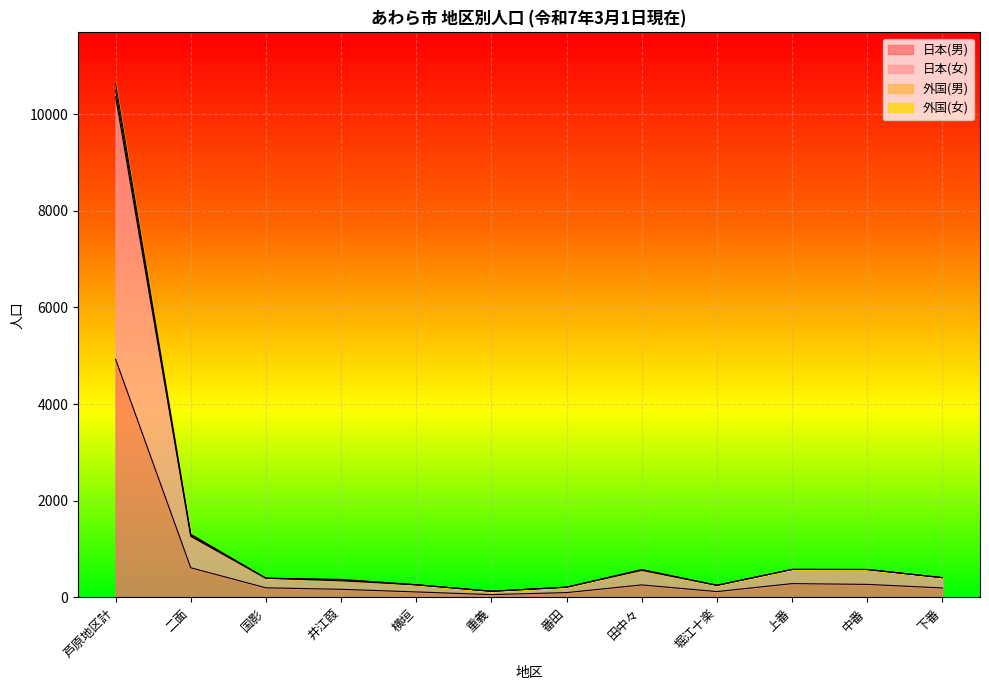

True or false: 日本(女) and 日本(男) intersect in this chart.

False